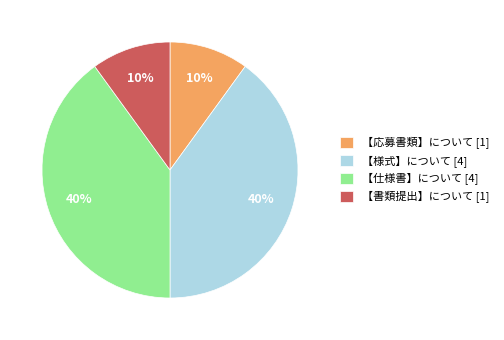

To the nearest percent, what portion does 【仕様書】について represent?

40%